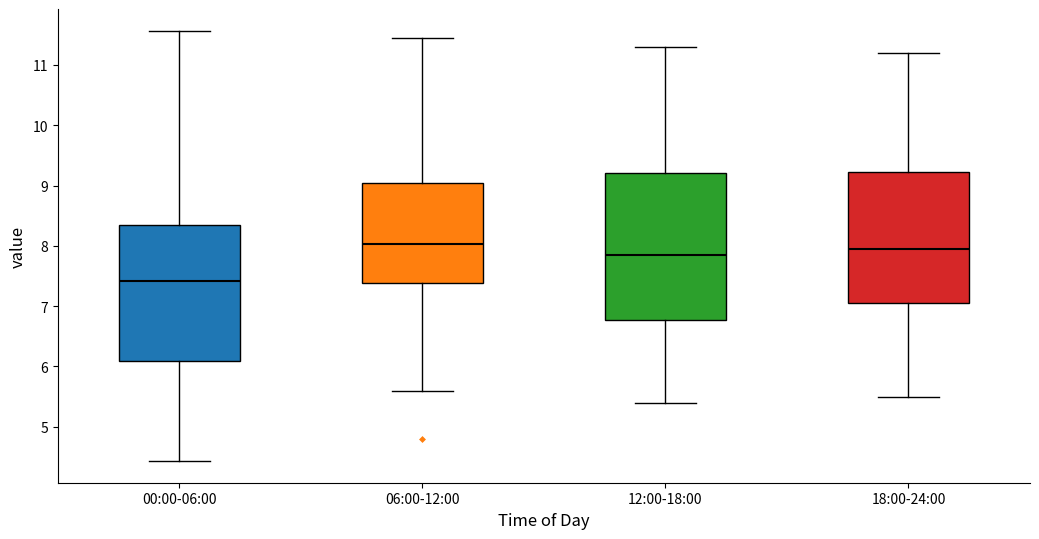

Where is the upper edge of the box for 06:00-12:00 on the y-axis? The values are not printed on the chart, so give them approximately, as read against the axis.

9.0